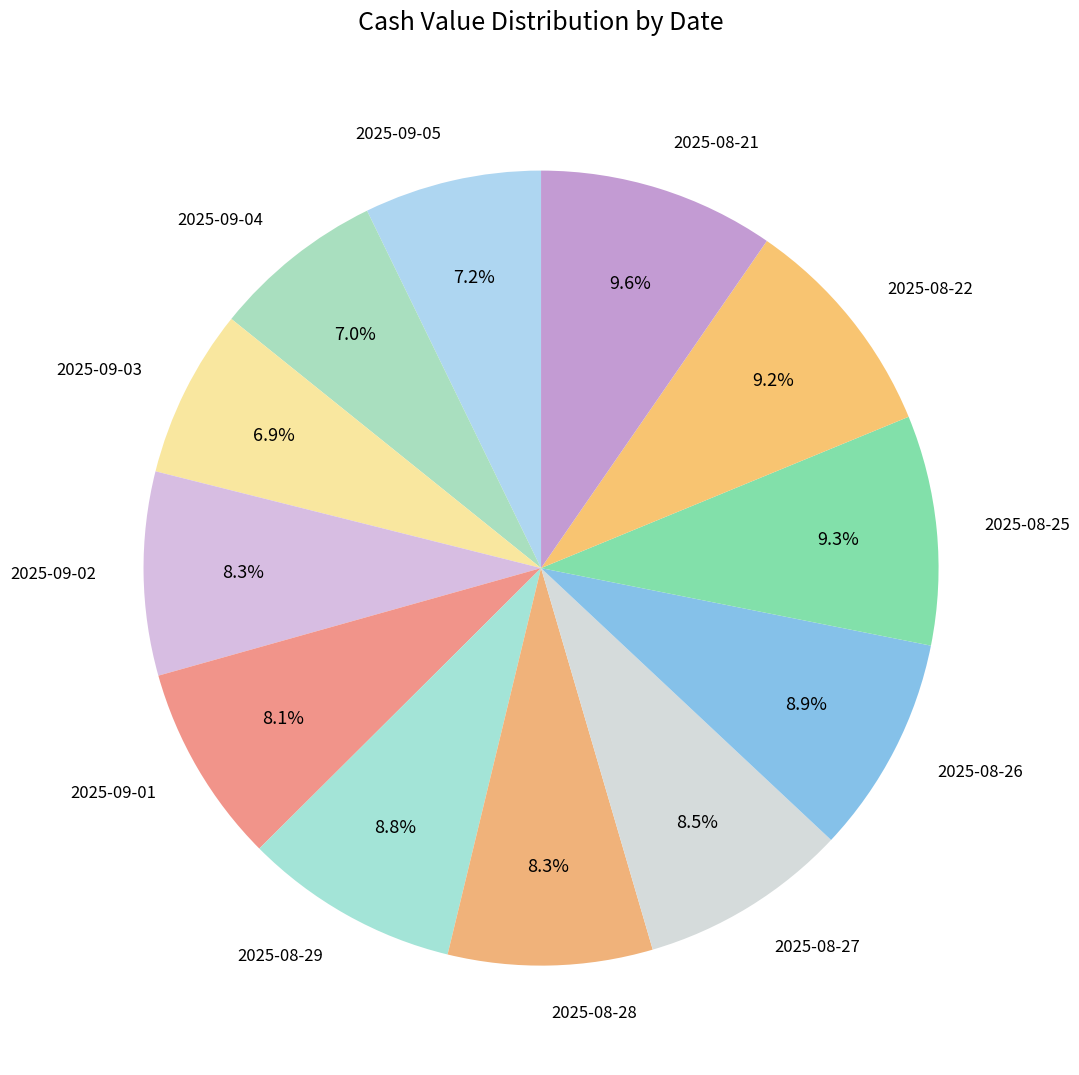

The 2025-09-05 slice represents 1% of the pie. True or false?

False